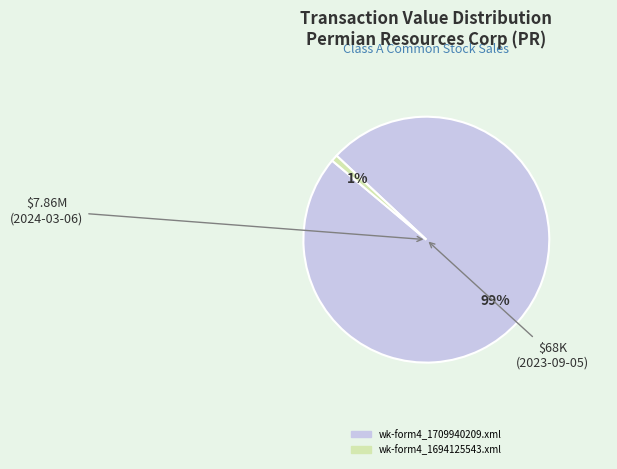

Do wk-form4_1694125543.xml and wk-form4_1709940209.xml together represent more than half of the pie?

Yes